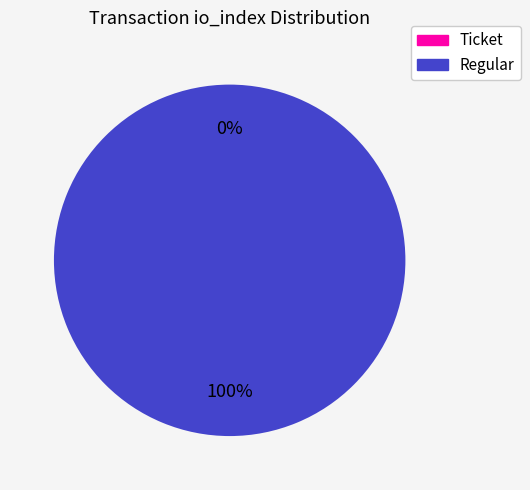

To the nearest percent, what is the difference between the largest and smallest slice percentages?

100%